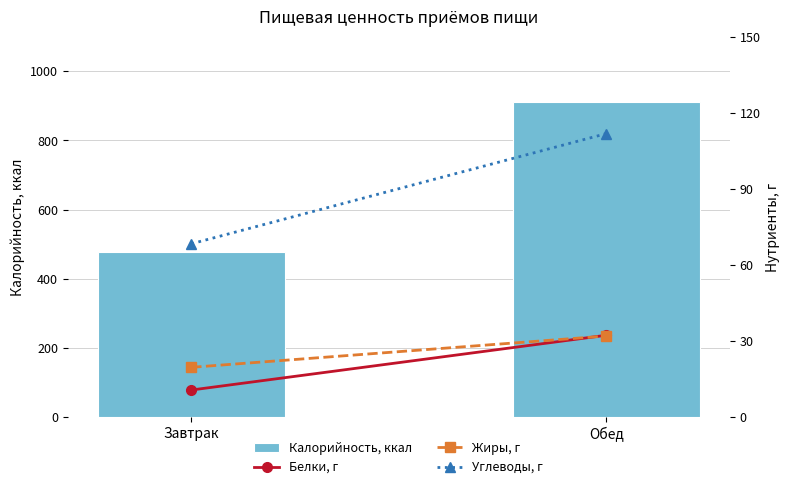

What position from the left is Завтрак?

1